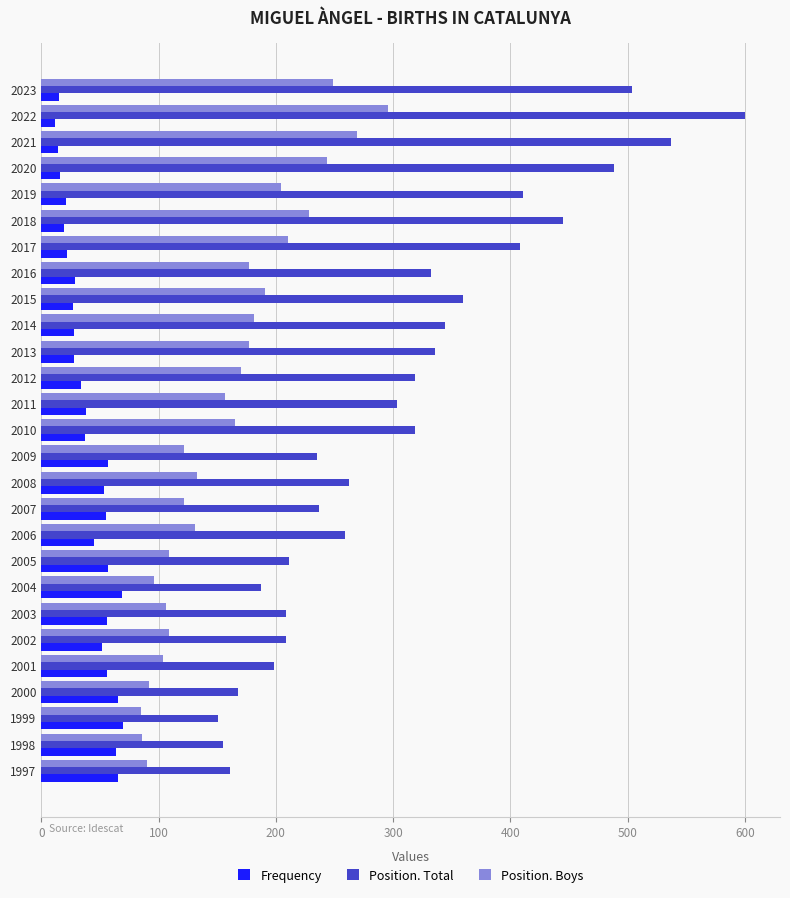

What is the minimum value for Position. Boys?

85